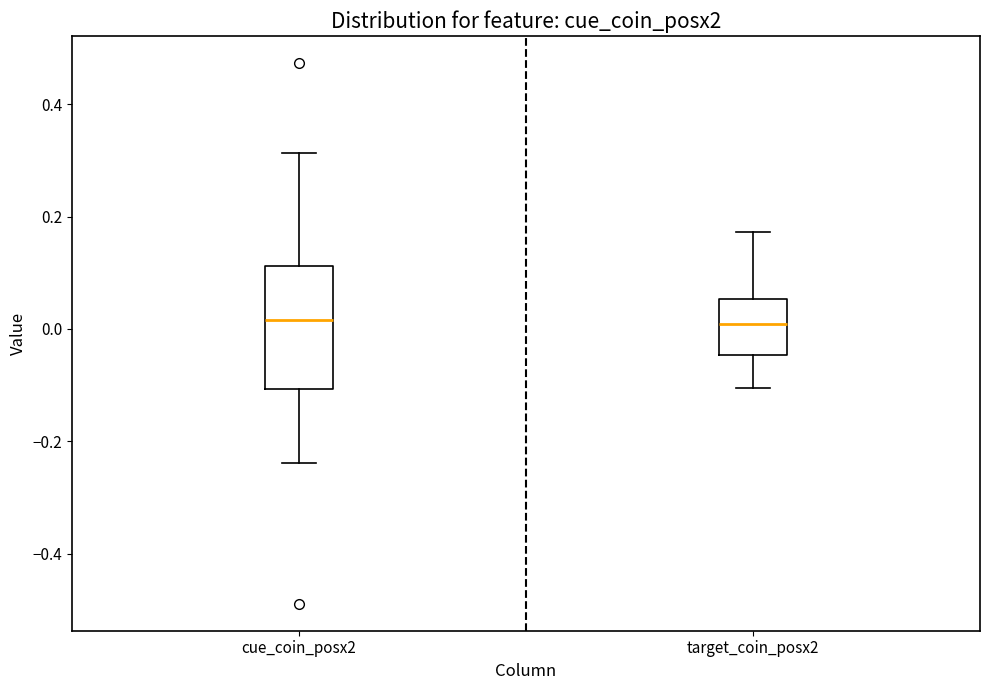

Reading left to right, read every box against the y-axis: the position of its median line, the range the box covers, and the ends of its whiskers. The values are not printed on the chart, so give them approximately, as read against the axis.

cue_coin_posx2: median 0.02, box -0.10 to 0.12, whiskers -0.24 to 0.32
target_coin_posx2: median 0.00, box -0.04 to 0.06, whiskers -0.10 to 0.18